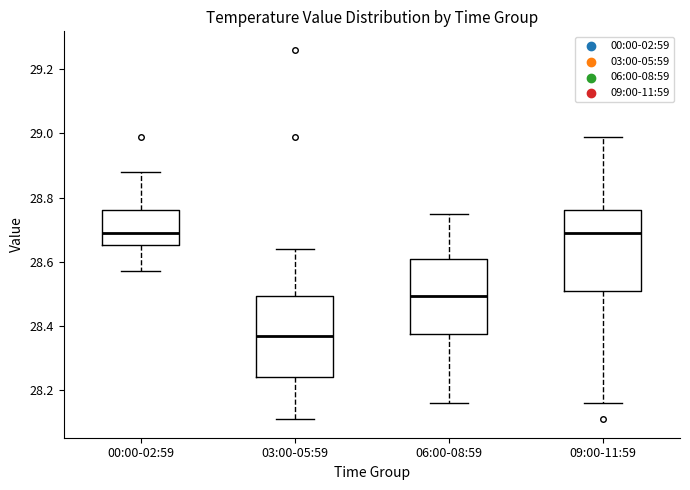

Where does the median line of the box for 06:00-08:59 sit on the y-axis? The values are not printed on the chart, so give them approximately, as read against the axis.

28.50